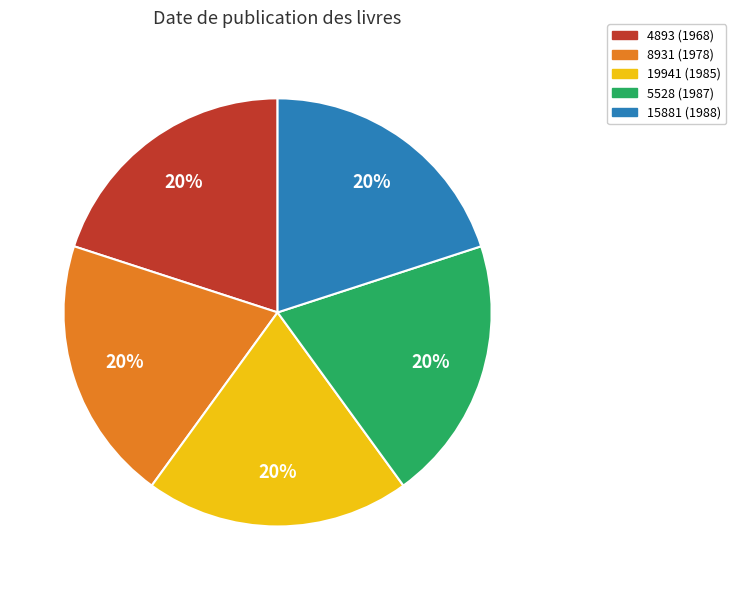

Is it true that 5528 (1987) is 11% of the pie?

False